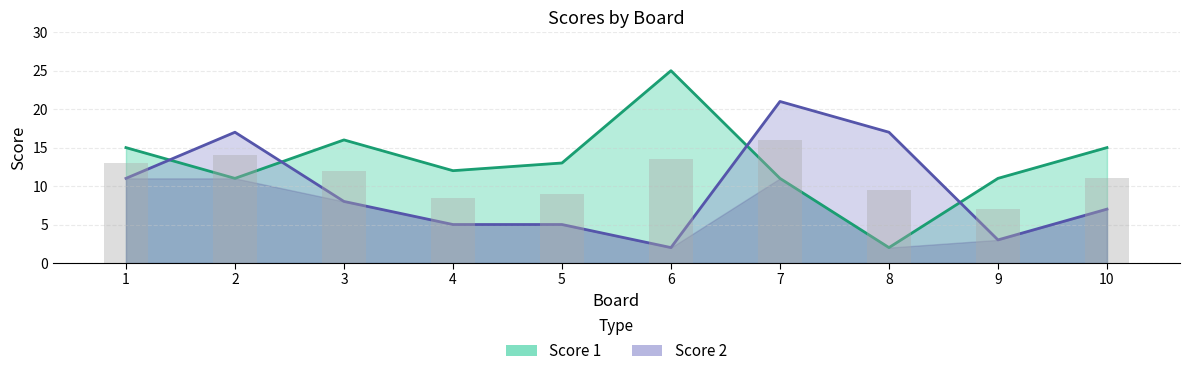

Rank the categories by Score 2 value from lowest to highest.

6, 9, 4, 5, 10, 3, 1, 2, 8, 7